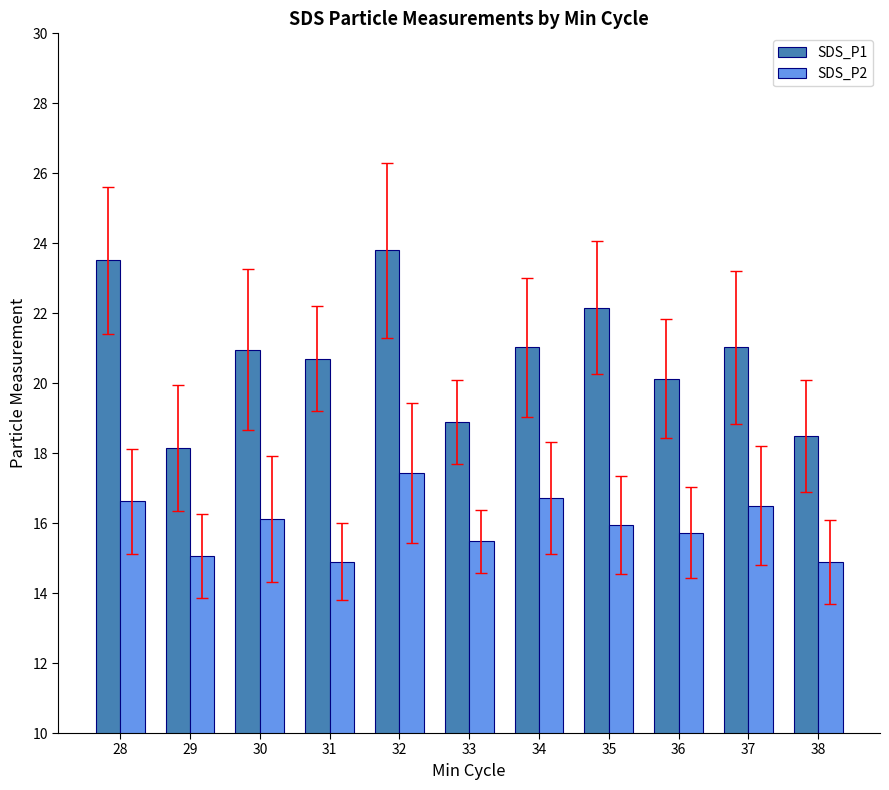

Are the bars horizontal?

No